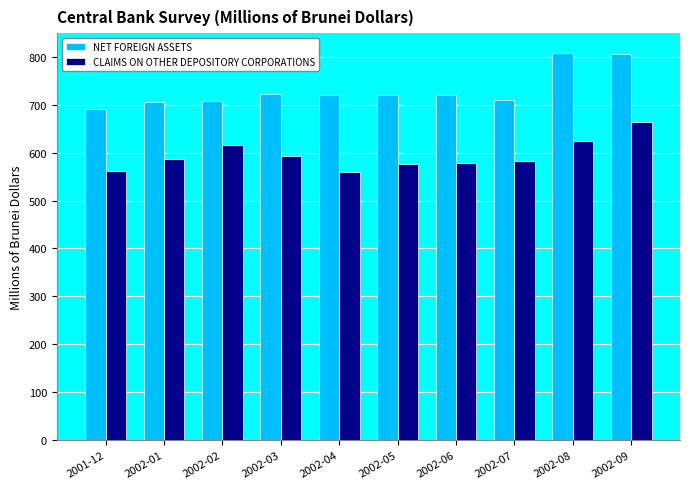

What position from the left is 2002-04?

5